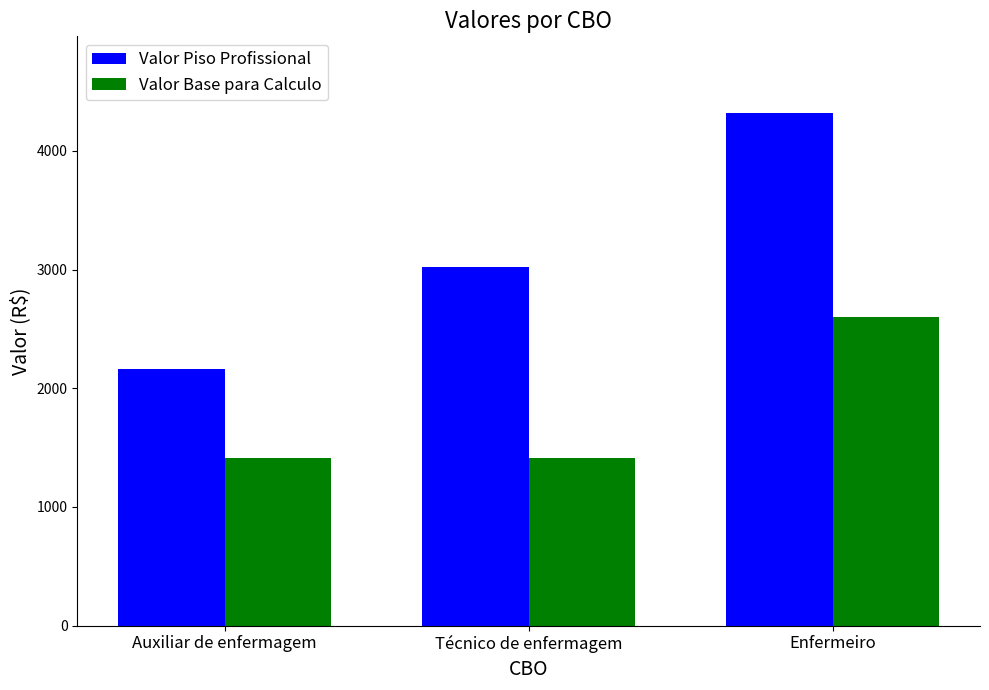

Is it true that Valor Piso Profissional equals 2893.1 at Enfermeiro?

False